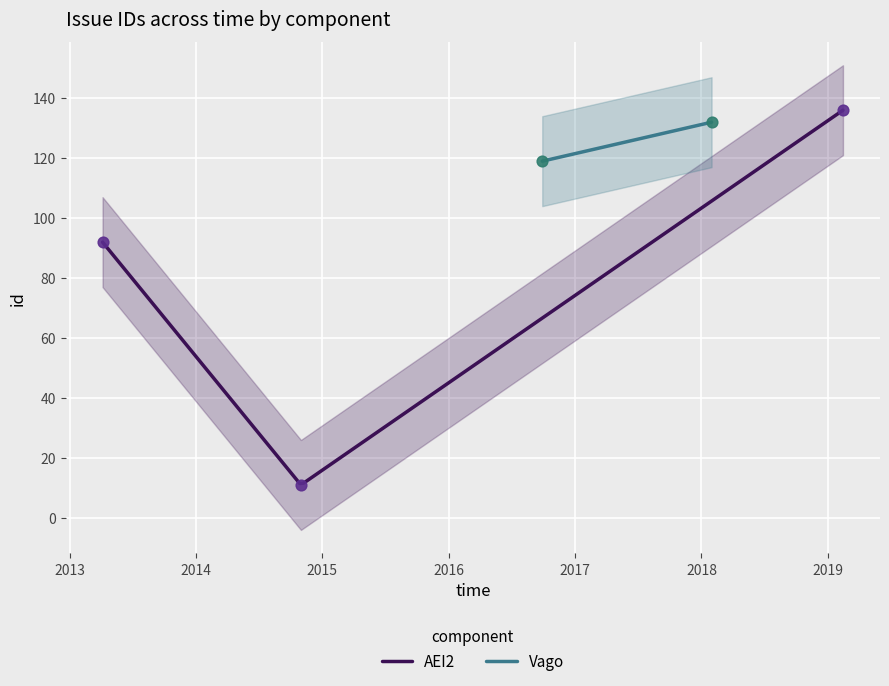

What is the maximum value for AEI2?

136.0